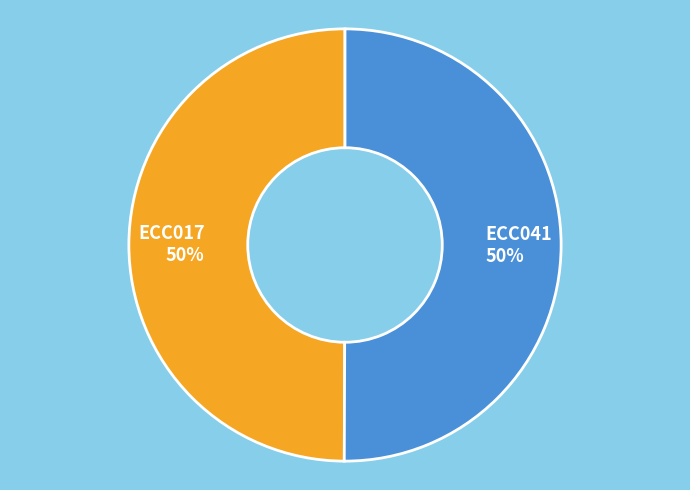

What percentage is the ECC017 slice, to the nearest percent?

50%